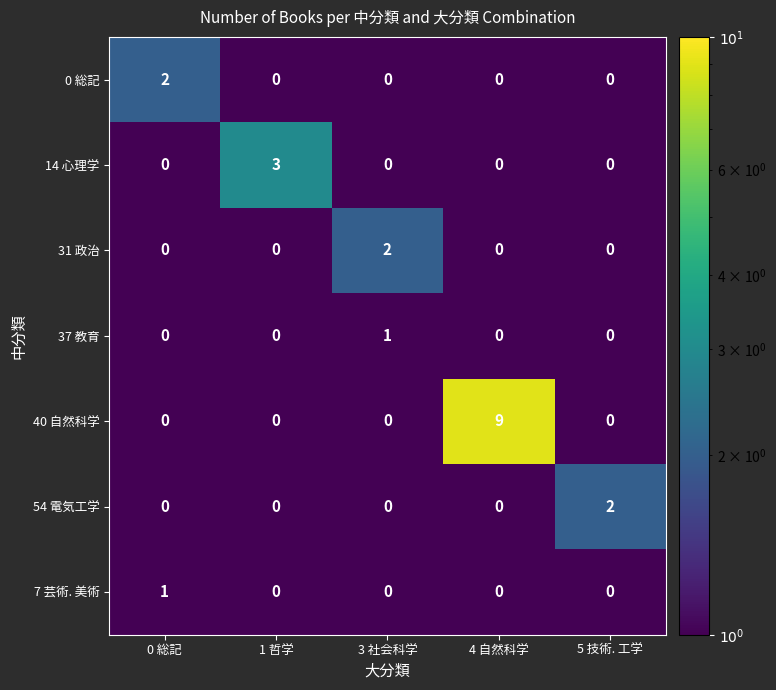

Which series has the largest total across all categories?

40 自然科学